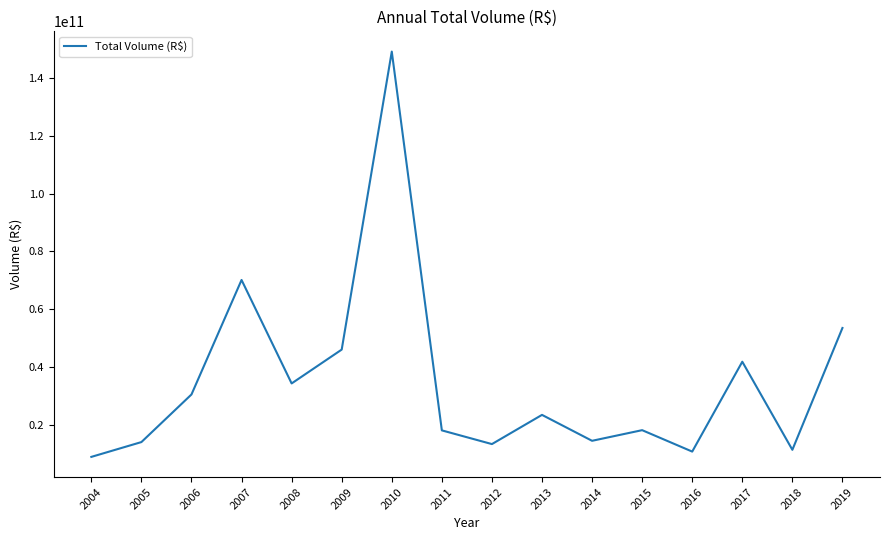

Is it true that the value at 2017 is 9363213356.1?

False